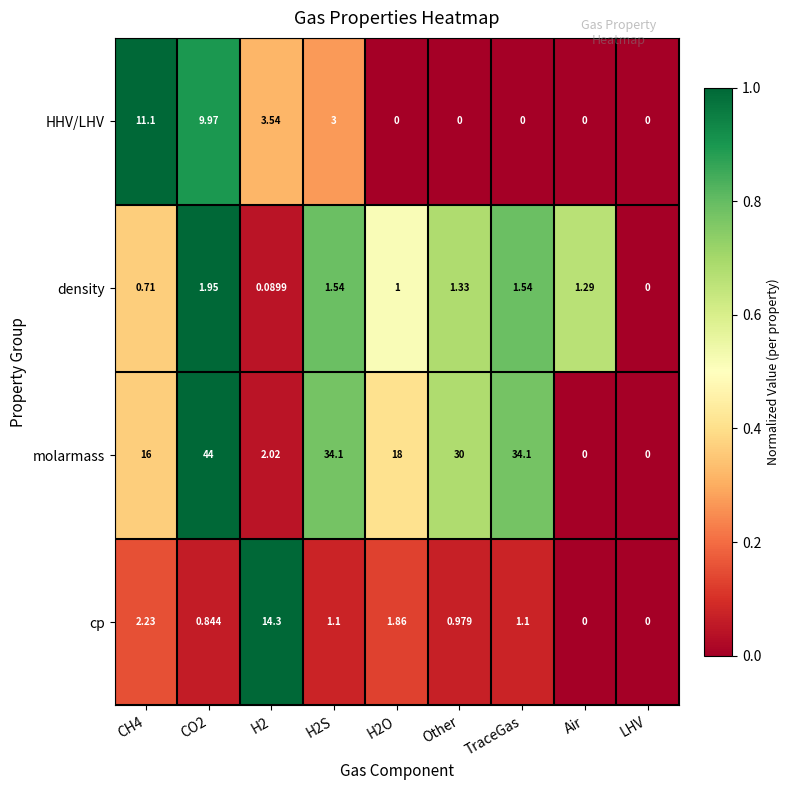

Where is density nearest to the value 0?

LHV